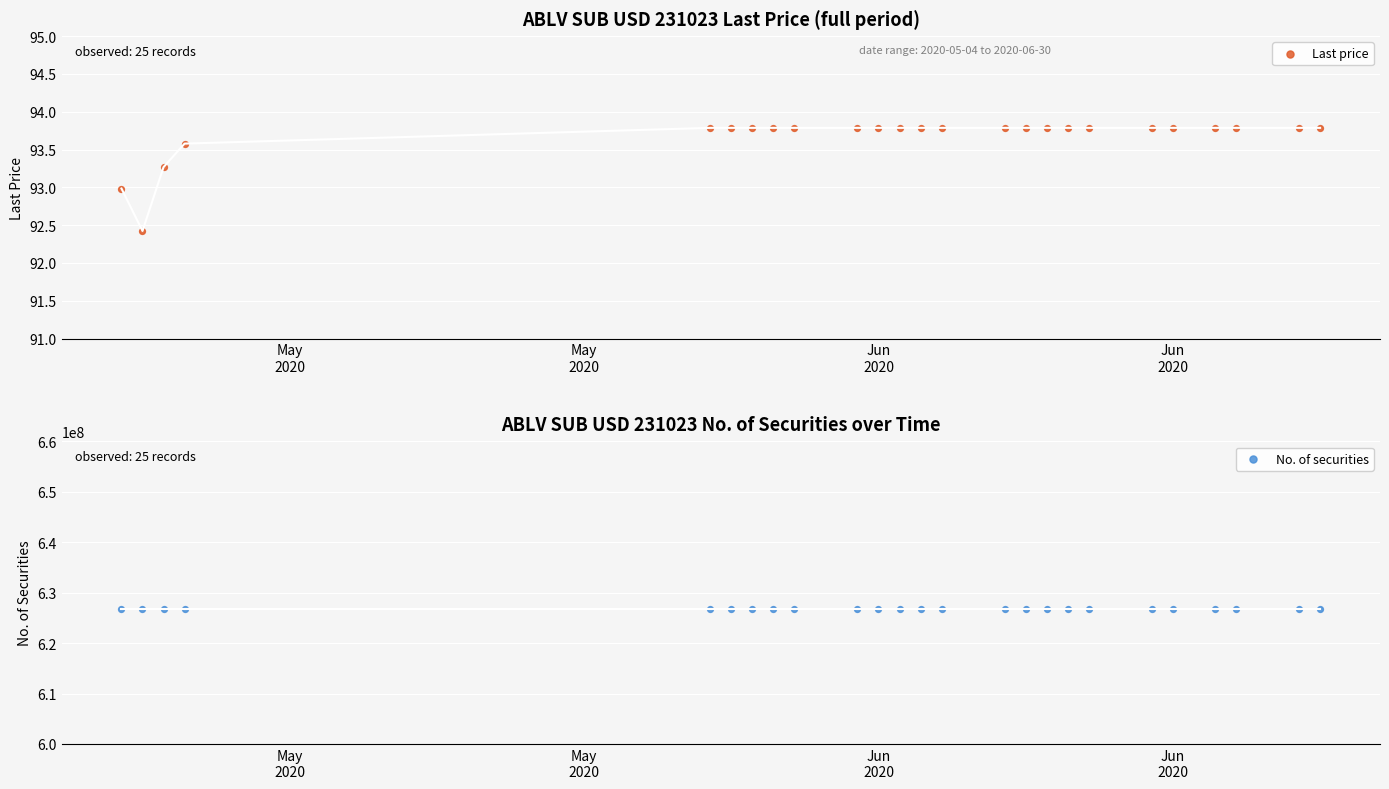

At how many categories does at least one series exceed 61633896?

25